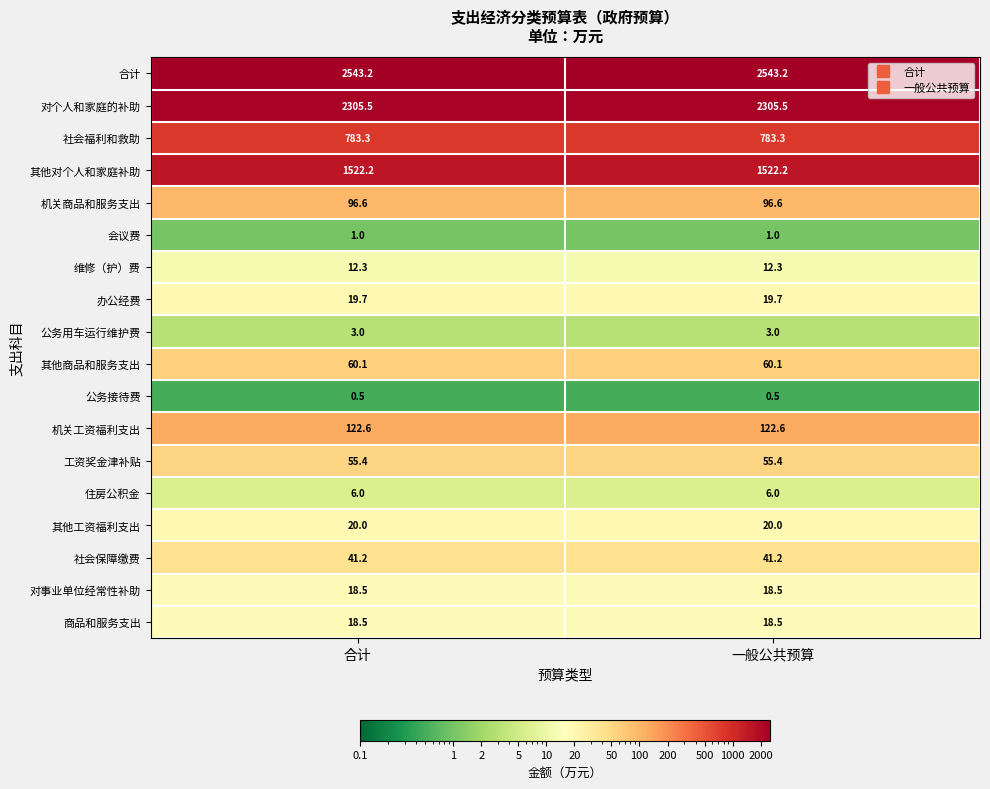

What is the maximum value shown in the chart?

2543.2